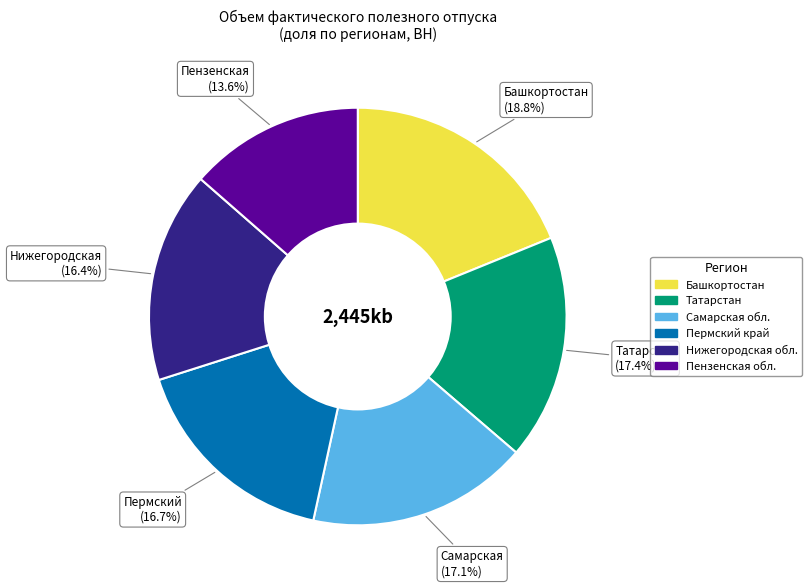

Is there any slice that represents more than half of the pie?

No